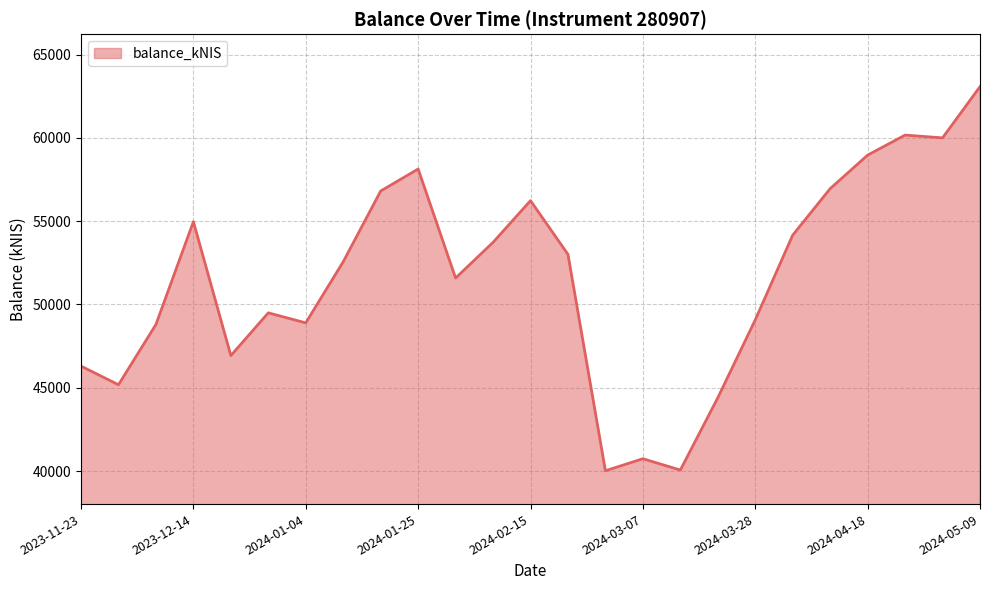

What is the difference between the maximum and minimum values?

23062.2